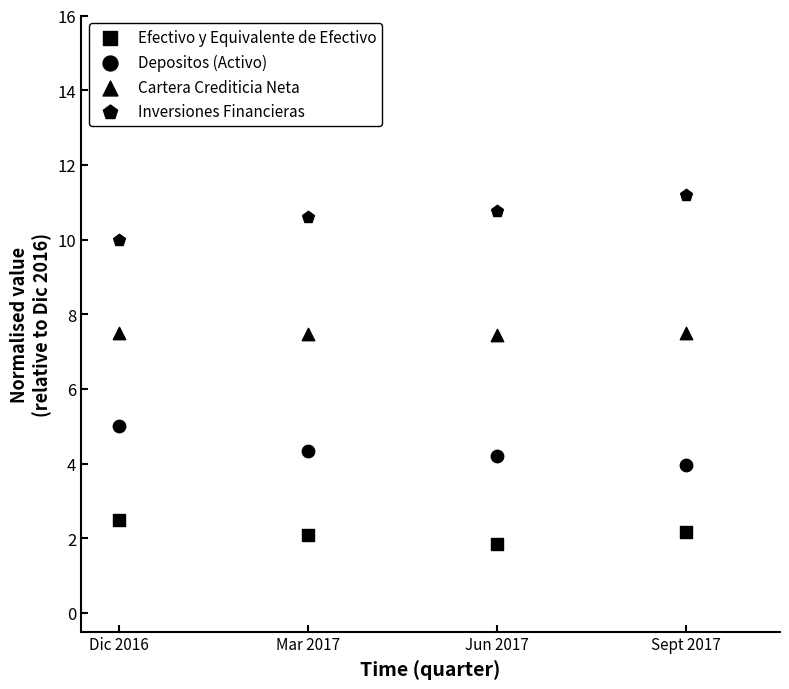

How many points are shown in the scatter plot?

16